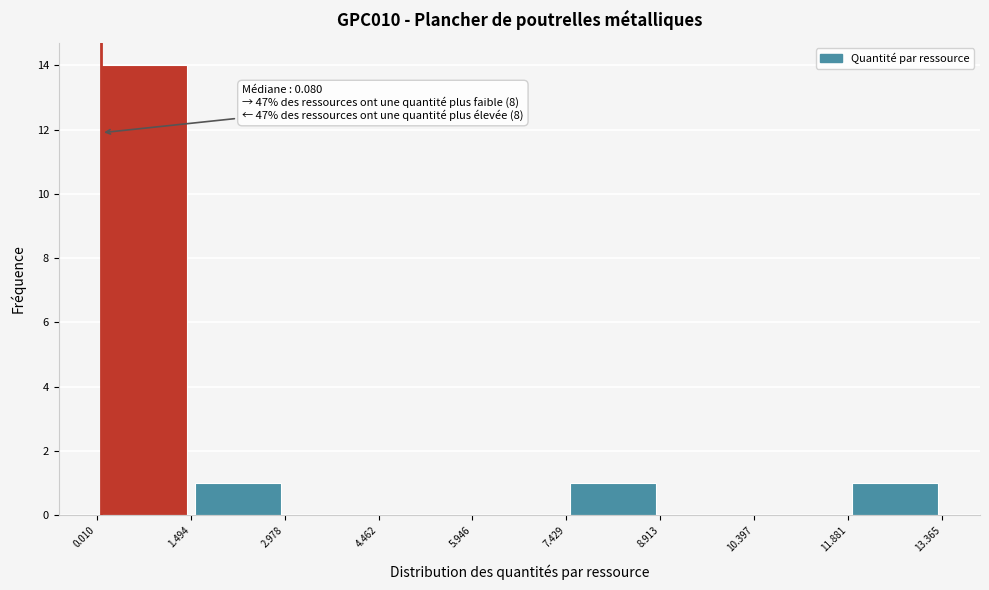

Over which range of the x-axis is the bar tallest?

0.010 to 1.494